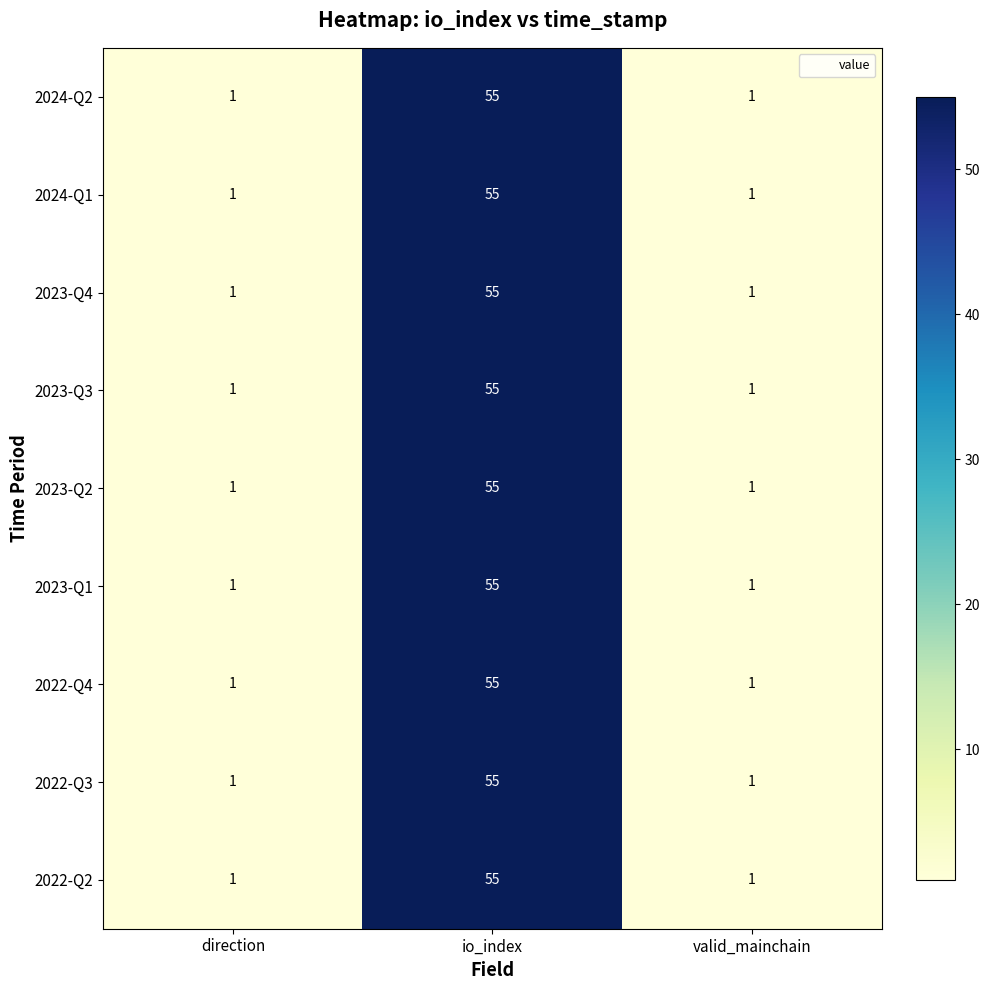

What is the difference between the 2024-Q1 values at io_index and direction?

54